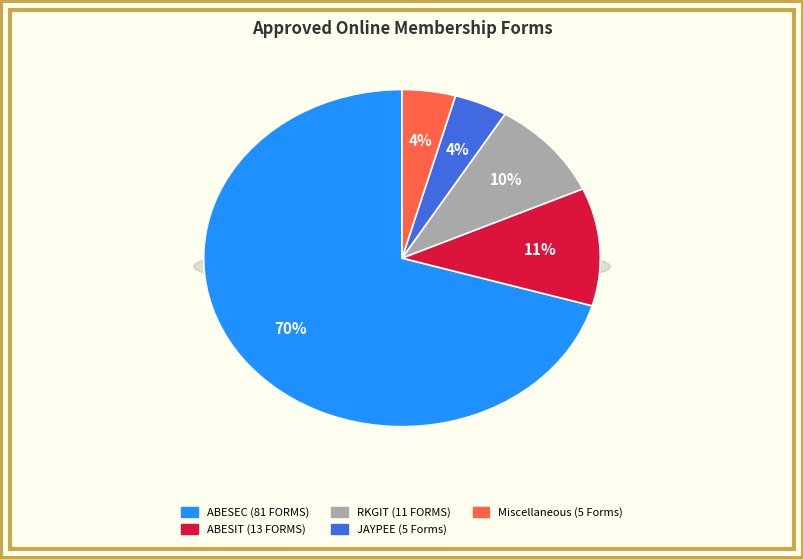

To the nearest percent, what portion does ABESIT (13 FORMS) represent?

11%